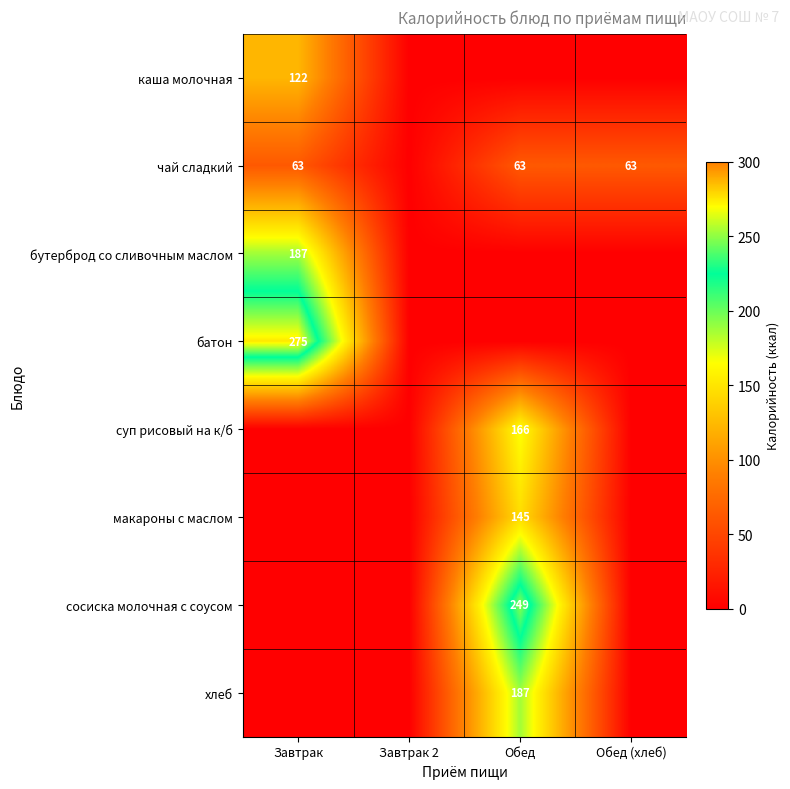

Which category has the lowest value across all series?

Завтрак 2